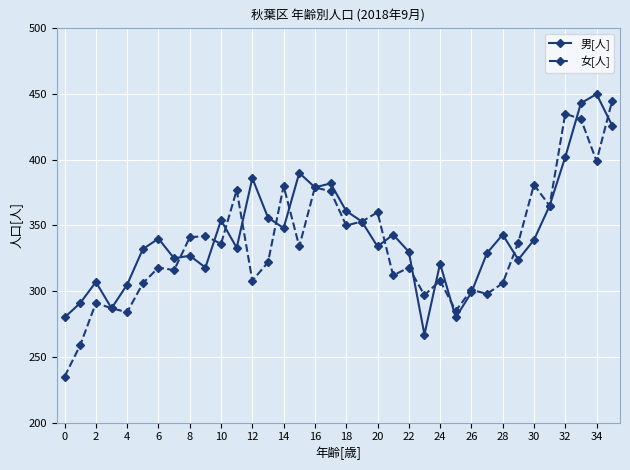

What is the lowest value of the 女[人] series?

235